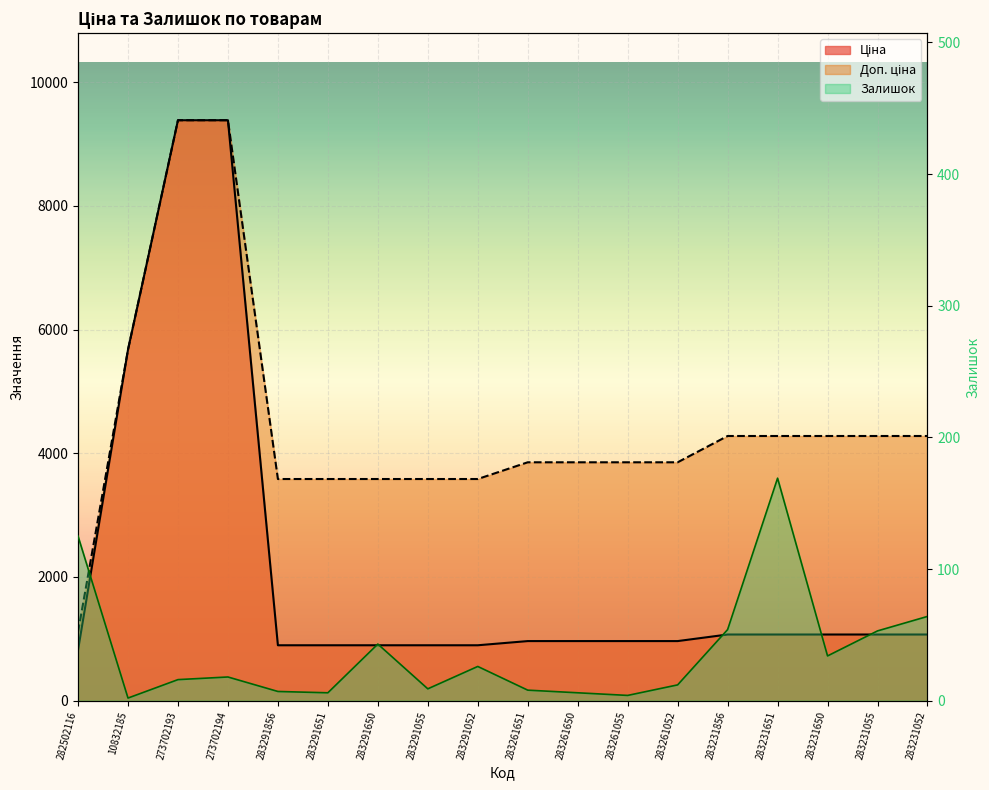

What is the value of the Доп. ціна point at the 7th from the left?

3583.6